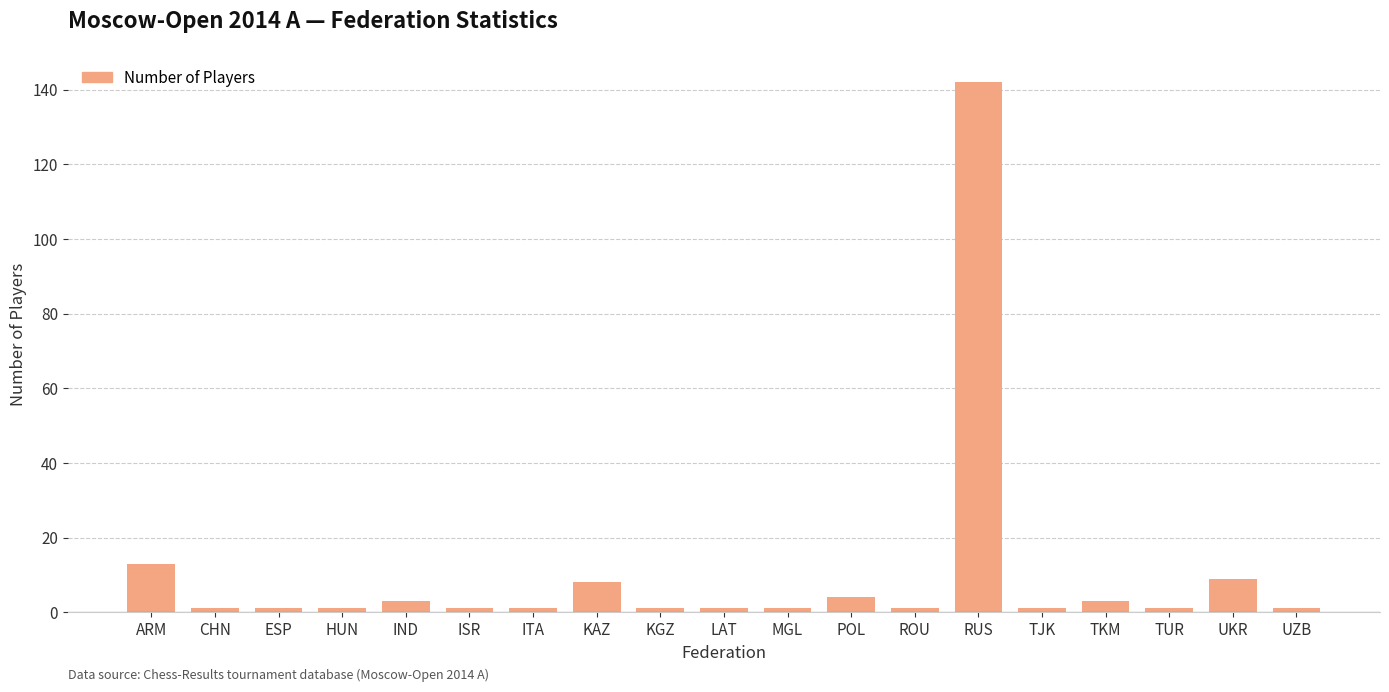

What is the minimum value shown in the chart?

1